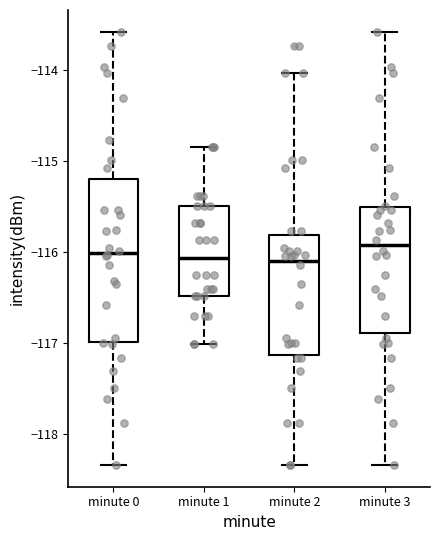

Reading left to right, transcribe this box plot: for each box, give where its median line is, the range the box spans, and where its two whiskers end, as read against the y-axis. The values are not printed on the chart, so give them approximately, as read against the axis.

minute 0: median -116.0, box -117.0 to -115.2, whiskers -118.3 to -113.6
minute 1: median -116.1, box -116.5 to -115.5, whiskers -117.0 to -114.8
minute 2: median -116.1, box -117.1 to -115.8, whiskers -118.3 to -114.0
minute 3: median -115.9, box -116.9 to -115.5, whiskers -118.3 to -113.6